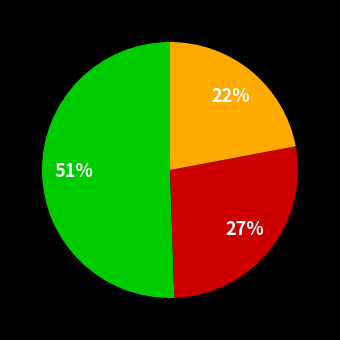

Is there a majority slice in this chart?

Yes